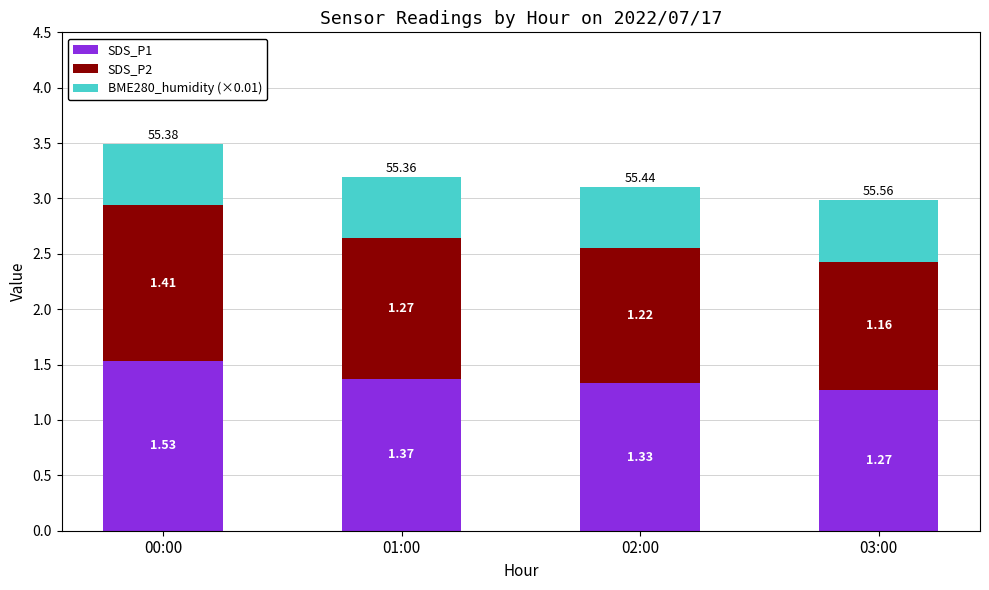

Rank the categories by SDS_P1 value from highest to lowest.

00:00, 01:00, 02:00, 03:00